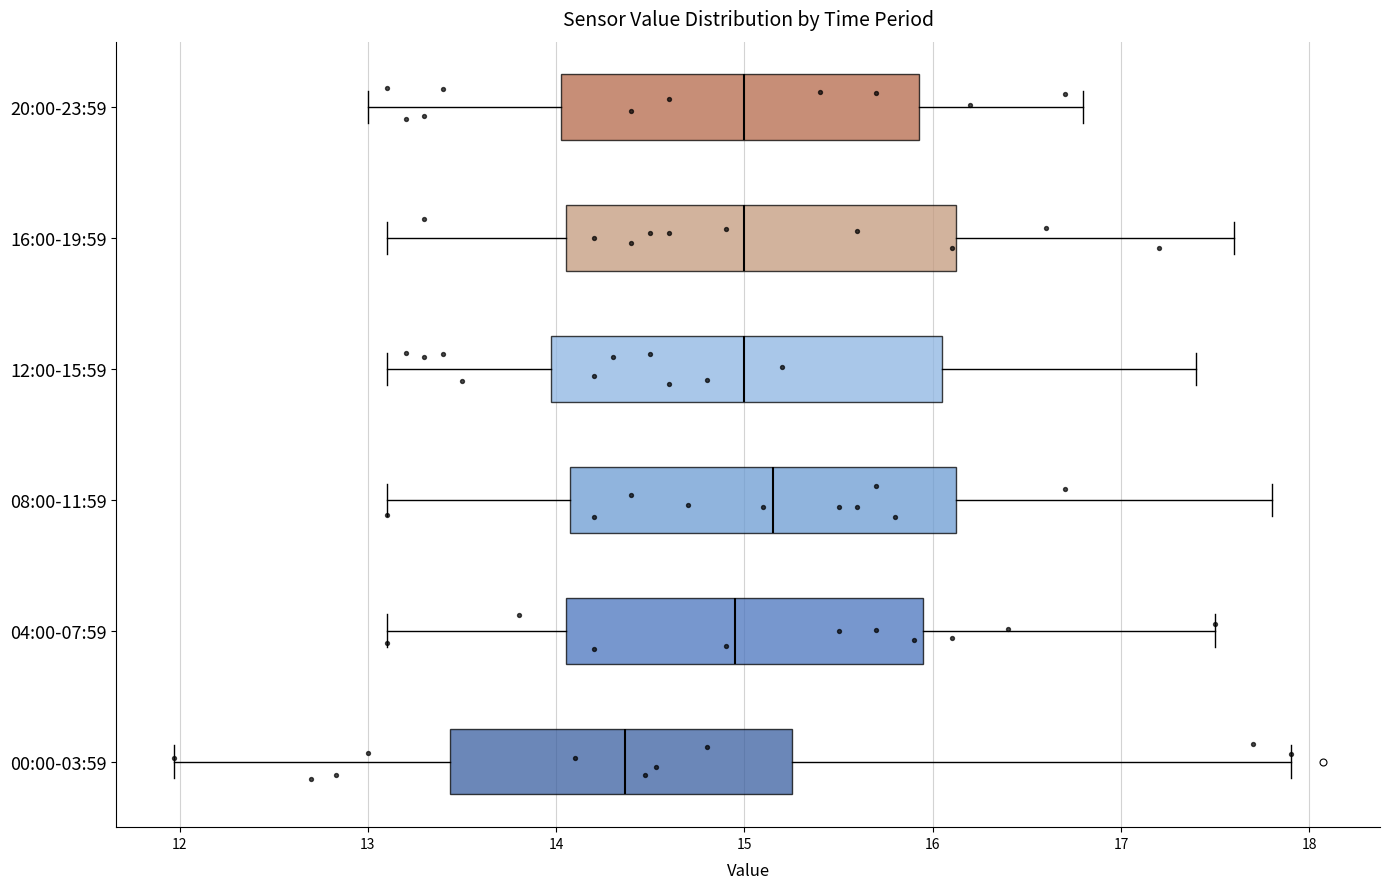

Reading bottom to top, read every box against the x-axis: the position of its median line, the range the box covers, and the ends of its whiskers. The values are not printed on the chart, so give them approximately, as read against the axis.

00:00-03:59: median 14.4, box 13.4 to 15.3, whiskers 12.0 to 17.9
04:00-07:59: median 15.0, box 14.1 to 16.0, whiskers 13.1 to 17.5
08:00-11:59: median 15.2, box 14.1 to 16.1, whiskers 13.1 to 17.8
12:00-15:59: median 15.0, box 14.0 to 16.1, whiskers 13.1 to 17.4
16:00-19:59: median 15.0, box 14.1 to 16.1, whiskers 13.1 to 17.6
20:00-23:59: median 15.0, box 14.0 to 15.9, whiskers 13.0 to 16.8